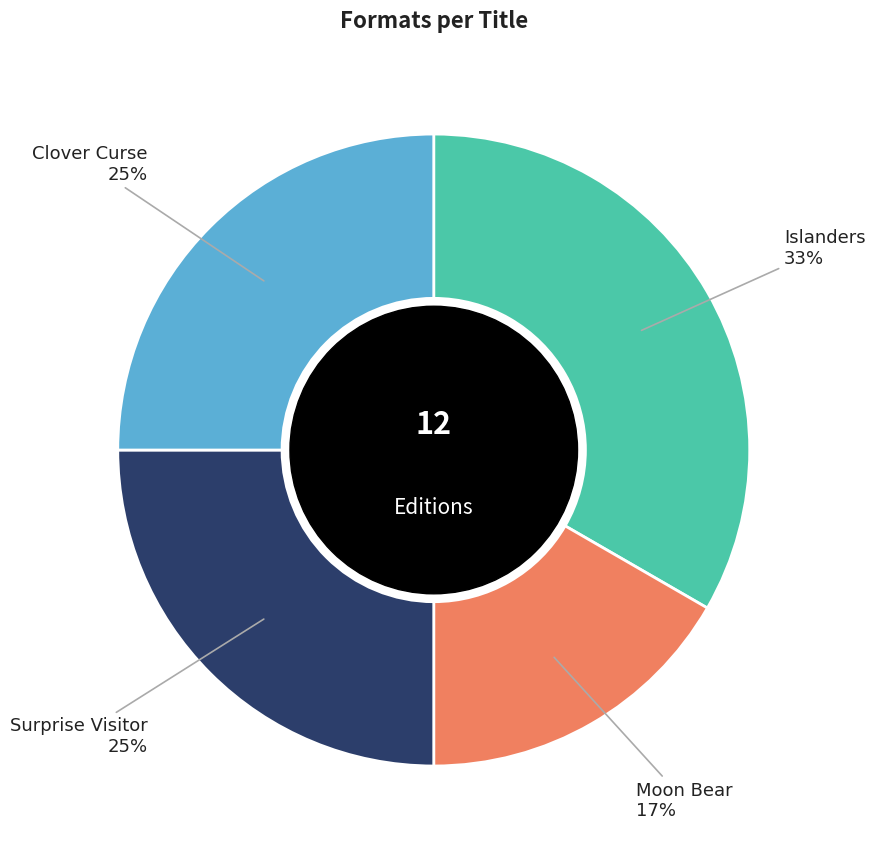

Does any single category account for the majority?

No